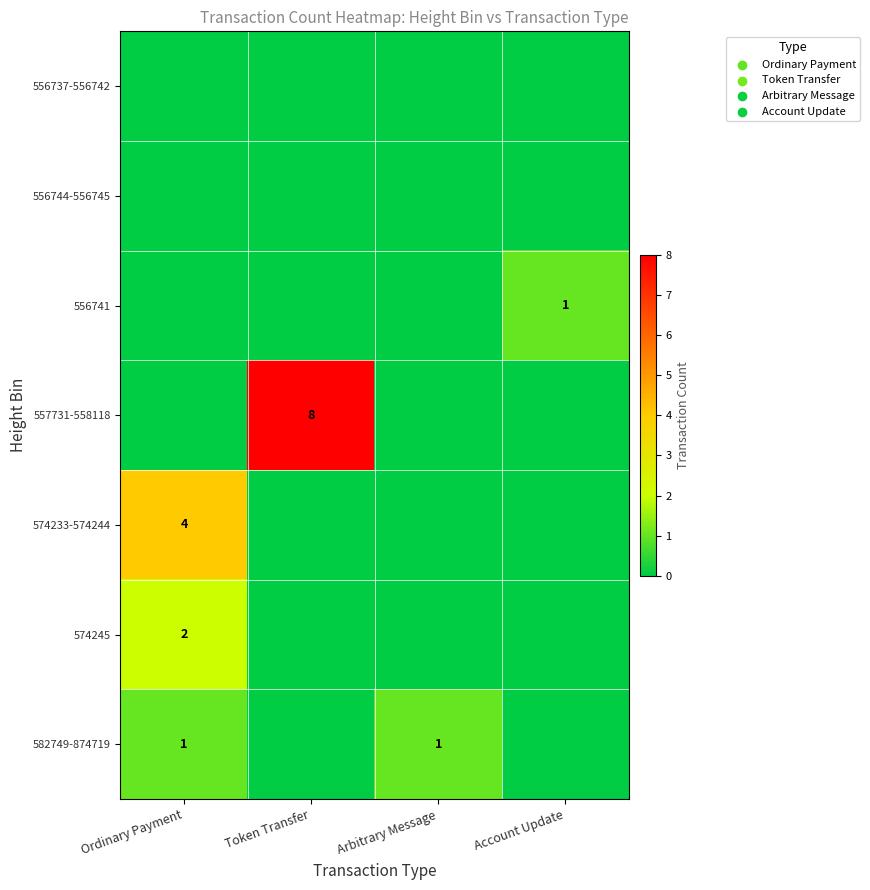

How many categories are shown in the chart?

4